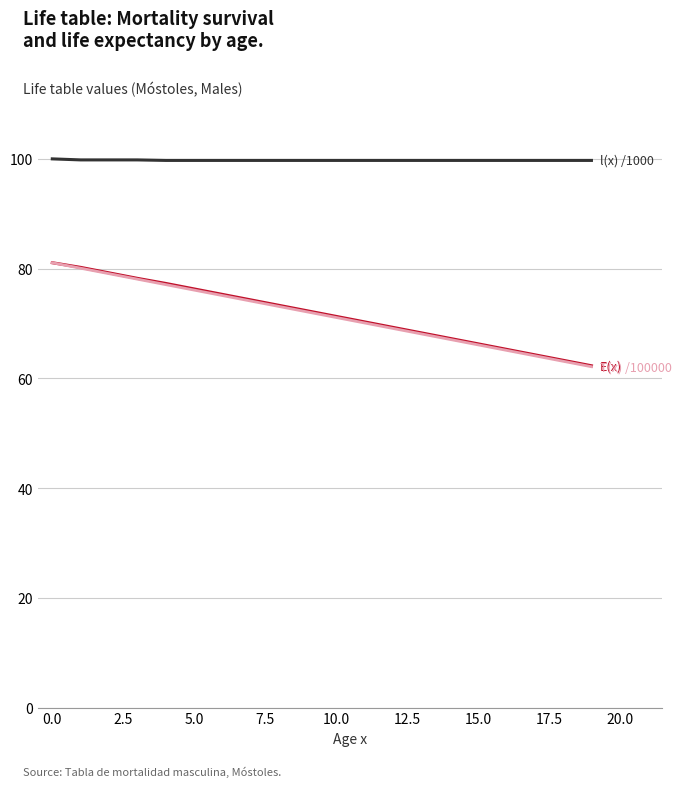

What is the greatest value displayed?

100.0